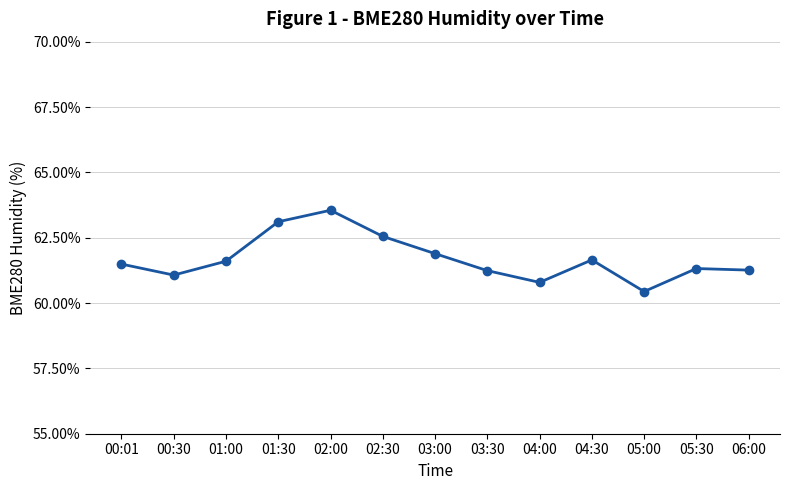

Where is the first local maximum?

02:00